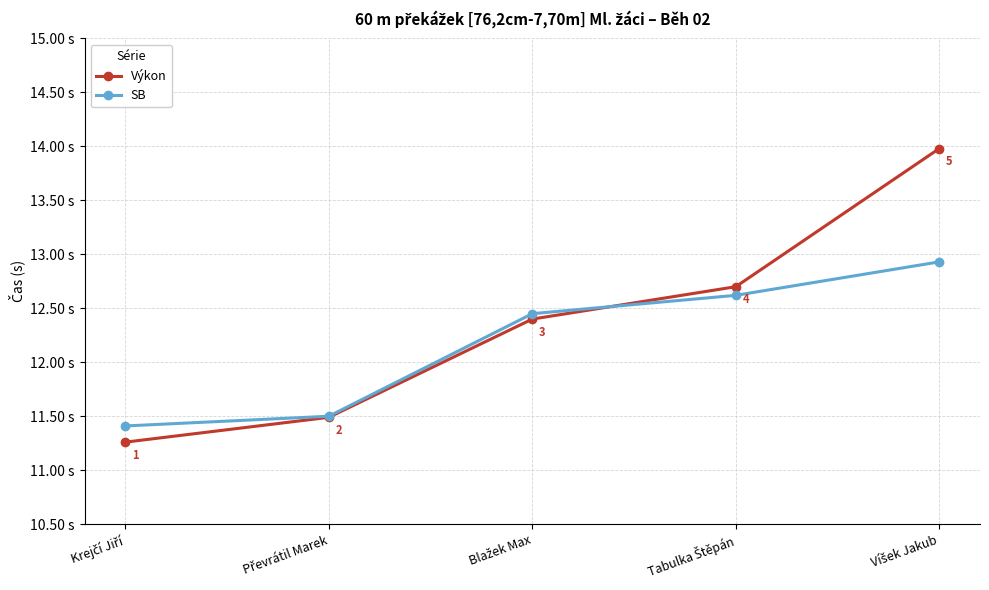

Rank the series by their maximum value, from lowest to highest.

SB, Výkon